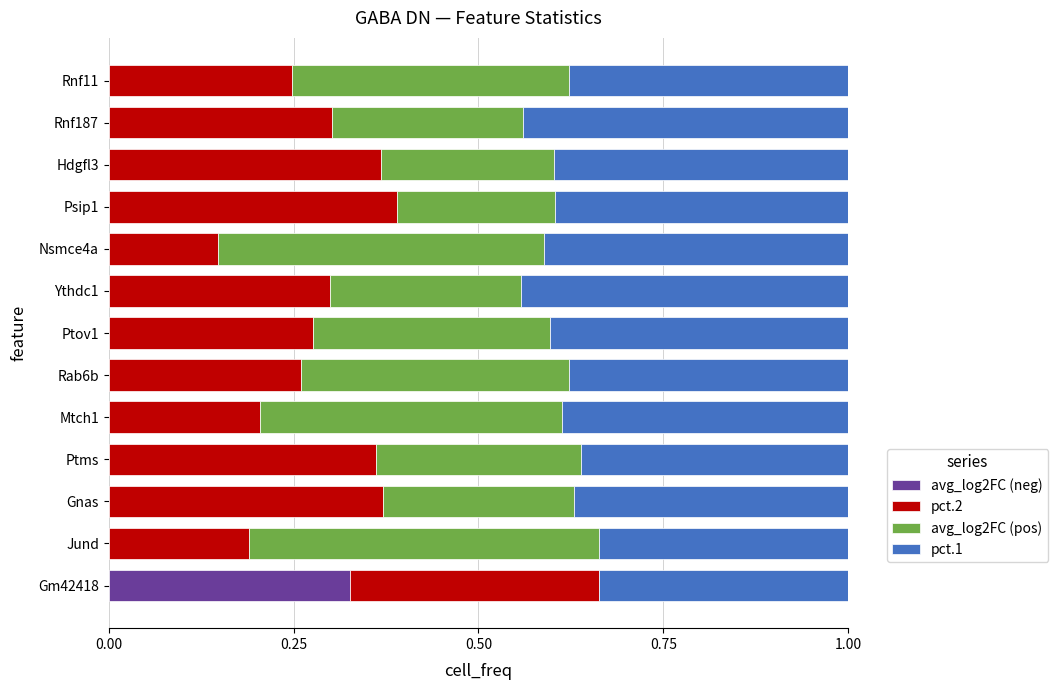

The avg_log2FC (neg) series shows 0.0 at Gnas. True or false?

True